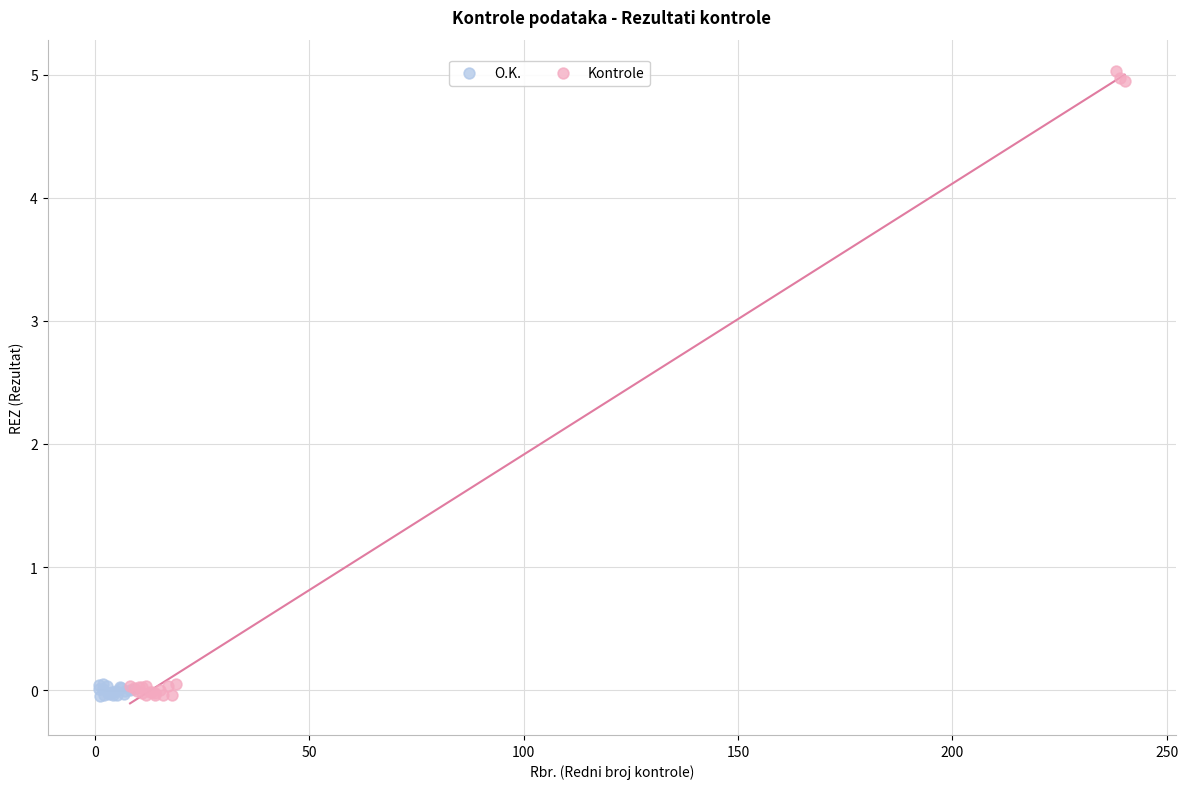

Which series has the widest spread of Y values?

Kontrole